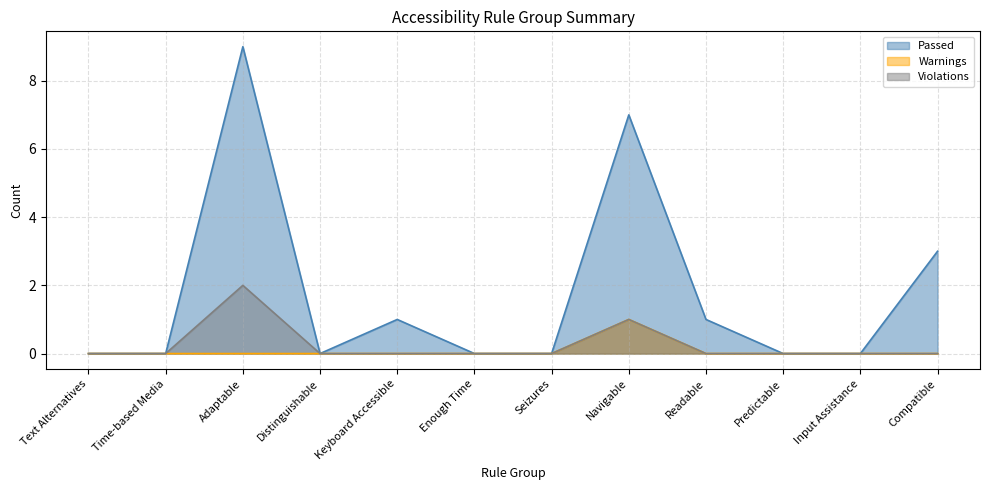

What is the maximum value for Violations?

2